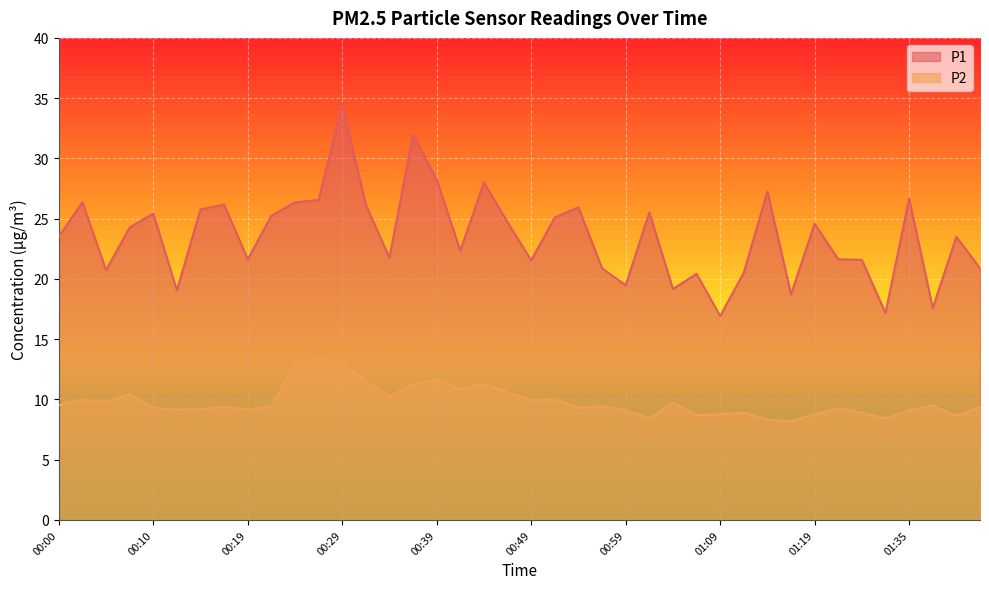

Is it true that P1 equals 37.8 at 01:40?

False